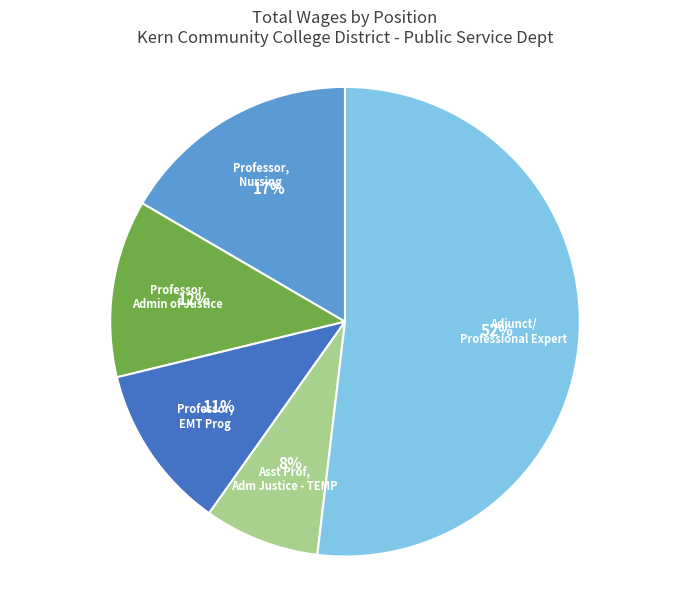

To the nearest percent, what is the difference between the largest and smallest slice percentages?

44%